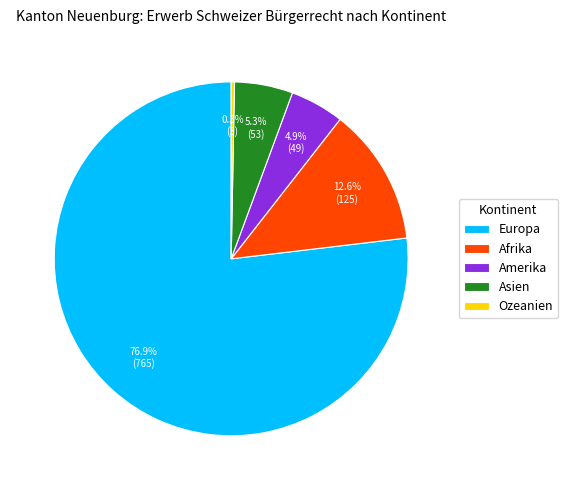

What percentage is the Afrika slice, to the nearest percent?

13%